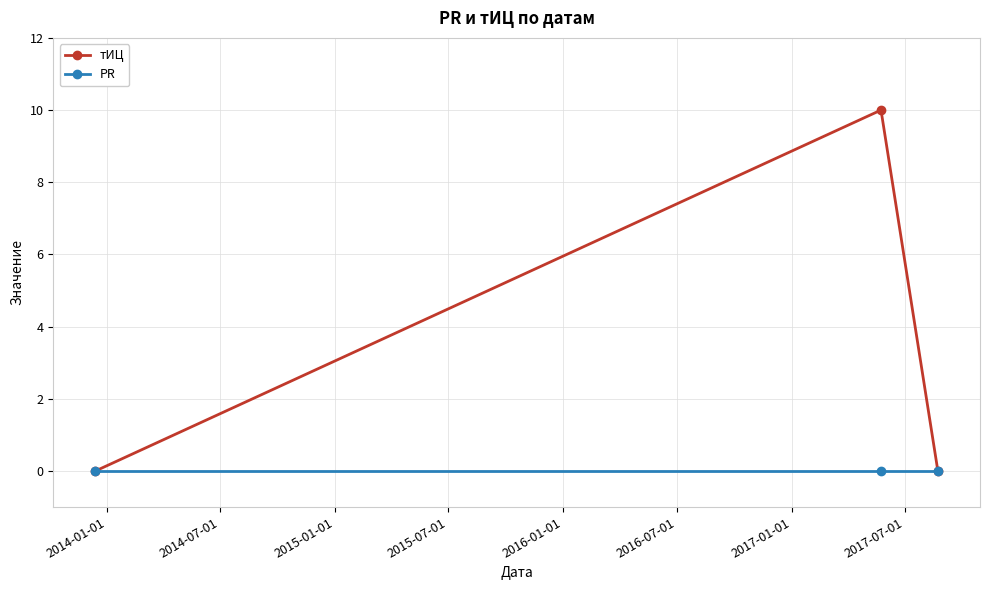

Which series has the largest total across all categories?

тИЦ